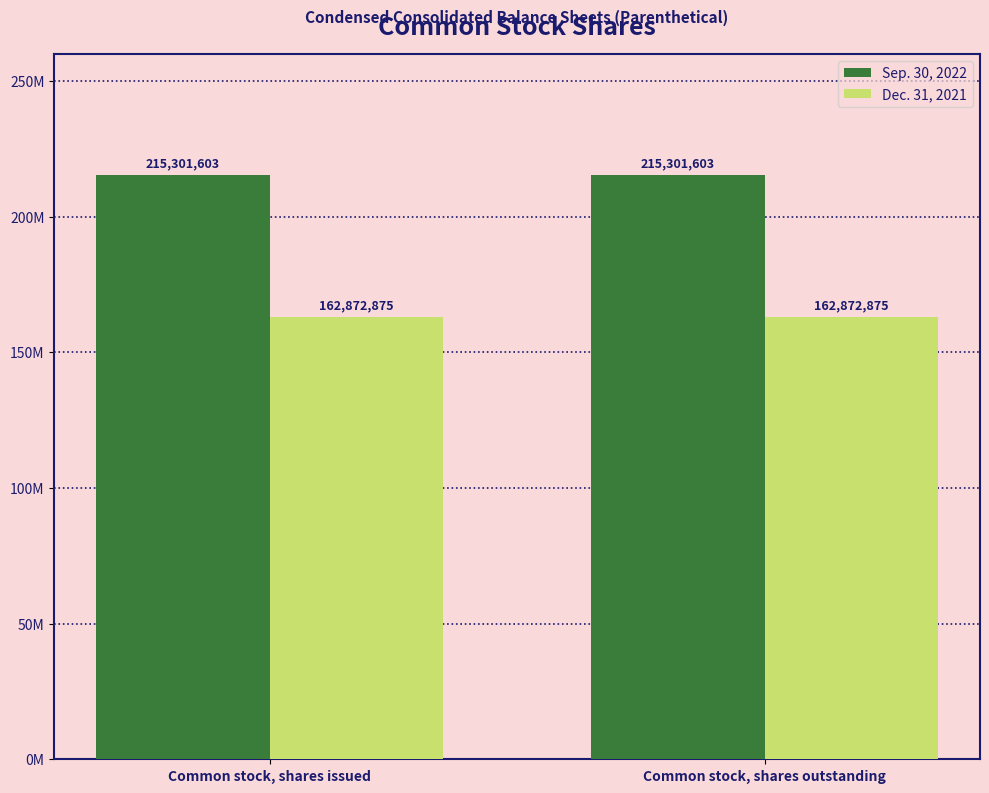

Is it true that Dec. 31, 2021 equals 162872875 at Common stock, shares outstanding?

True